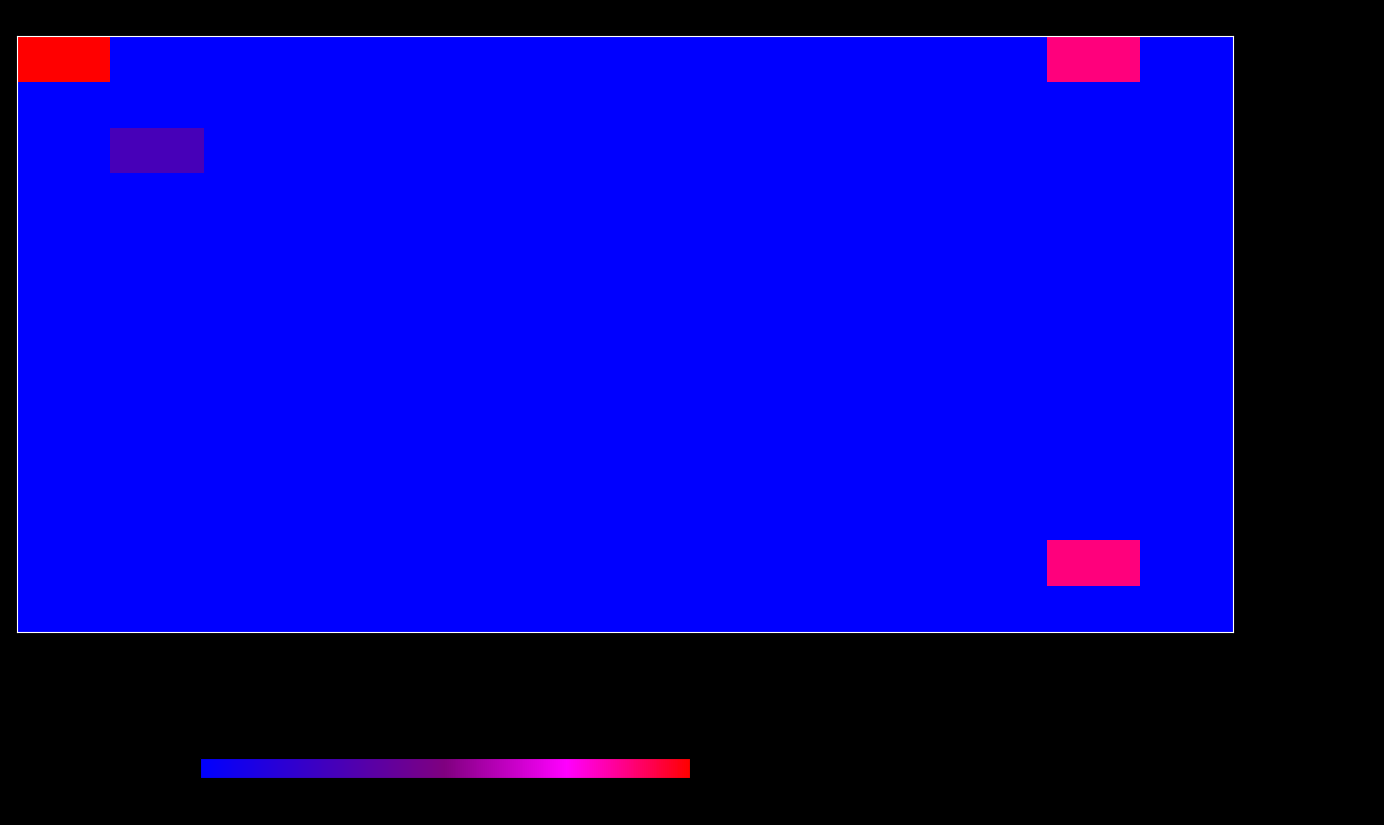

Reading right to left, list all the values displayed in this chart.

- id-0.0.contracts.0.items.0: id-31.0.contracts.0=0.0	id-30.0.contracts.0=3.2	id-29.0.contracts.0=0.0	id-10.0.contracts.0=0.0	id-8.0.contracts.0=0.0	id-7.0.contracts.0=0.0	id-6.0.contracts.0=0.0	id-5.0.contracts.0=0.0	id-4.0.contracts.0=0.0	id-3.0.contracts.0=0.0	id-2.0.contracts.0=0.0	id-1.0.contracts.0=0.0	id-0.0.contracts.0=3.6
- id-1.0.contracts.0.items.0: id-31.0.contracts.0=0.0	id-30.0.contracts.0=0.0	id-29.0.contracts.0=0.0	id-10.0.contracts.0=0.0	id-8.0.contracts.0=0.0	id-7.0.contracts.0=0.0	id-6.0.contracts.0=0.0	id-5.0.contracts.0=0.0	id-4.0.contracts.0=0.0	id-3.0.contracts.0=0.0	id-2.0.contracts.0=0.0	id-1.0.contracts.0=0.0	id-0.0.contracts.0=0.0
- id-2.0.contracts.0.items.0: id-31.0.contracts.0=0.0	id-30.0.contracts.0=0.0	id-29.0.contracts.0=0.0	id-10.0.contracts.0=0.0	id-8.0.contracts.0=0.0	id-7.0.contracts.0=0.0	id-6.0.contracts.0=0.0	id-5.0.contracts.0=0.0	id-4.0.contracts.0=0.0	id-3.0.contracts.0=0.0	id-2.0.contracts.0=0.0	id-1.0.contracts.0=1.0	id-0.0.contracts.0=0.0
- id-3.0.contracts.0.items.0: id-31.0.contracts.0=0.0	id-30.0.contracts.0=0.0	id-29.0.contracts.0=0.0	id-10.0.contracts.0=0.0	id-8.0.contracts.0=0.0	id-7.0.contracts.0=0.0	id-6.0.contracts.0=0.0	id-5.0.contracts.0=0.0	id-4.0.contracts.0=0.0	id-3.0.contracts.0=0.0	id-2.0.contracts.0=0.0	id-1.0.contracts.0=0.0	id-0.0.contracts.0=0.0
- id-4.0.contracts.0.items.0: id-31.0.contracts.0=0.0	id-30.0.contracts.0=0.0	id-29.0.contracts.0=0.0	id-10.0.contracts.0=0.0	id-8.0.contracts.0=0.0	id-7.0.contracts.0=0.0	id-6.0.contracts.0=0.0	id-5.0.contracts.0=0.0	id-4.0.contracts.0=0.0	id-3.0.contracts.0=0.0	id-2.0.contracts.0=0.0	id-1.0.contracts.0=0.0	id-0.0.contracts.0=0.0
- id-5.0.contracts.0.items.0: id-31.0.contracts.0=0.0	id-30.0.contracts.0=0.0	id-29.0.contracts.0=0.0	id-10.0.contracts.0=0.0	id-8.0.contracts.0=0.0	id-7.0.contracts.0=0.0	id-6.0.contracts.0=0.0	id-5.0.contracts.0=0.0	id-4.0.contracts.0=0.0	id-3.0.contracts.0=0.0	id-2.0.contracts.0=0.0	id-1.0.contracts.0=0.0	id-0.0.contracts.0=0.0
- id-6.0.contracts.0.items.0: id-31.0.contracts.0=0.0	id-30.0.contracts.0=0.0	id-29.0.contracts.0=0.0	id-10.0.contracts.0=0.0	id-8.0.contracts.0=0.0	id-7.0.contracts.0=0.0	id-6.0.contracts.0=0.0	id-5.0.contracts.0=0.0	id-4.0.contracts.0=0.0	id-3.0.contracts.0=0.0	id-2.0.contracts.0=0.0	id-1.0.contracts.0=0.0	id-0.0.contracts.0=0.0
- id-7.0.contracts.0.items.0: id-31.0.contracts.0=0.0	id-30.0.contracts.0=0.0	id-29.0.contracts.0=0.0	id-10.0.contracts.0=0.0	id-8.0.contracts.0=0.0	id-7.0.contracts.0=0.0	id-6.0.contracts.0=0.0	id-5.0.contracts.0=0.0	id-4.0.contracts.0=0.0	id-3.0.contracts.0=0.0	id-2.0.contracts.0=0.0	id-1.0.contracts.0=0.0	id-0.0.contracts.0=0.0
- id-8.0.contracts.0.items.0: id-31.0.contracts.0=0.0	id-30.0.contracts.0=0.0	id-29.0.contracts.0=0.0	id-10.0.contracts.0=0.0	id-8.0.contracts.0=0.0	id-7.0.contracts.0=0.0	id-6.0.contracts.0=0.0	id-5.0.contracts.0=0.0	id-4.0.contracts.0=0.0	id-3.0.contracts.0=0.0	id-2.0.contracts.0=0.0	id-1.0.contracts.0=0.0	id-0.0.contracts.0=0.0
- id-10.0.contracts.0.items.0: id-31.0.contracts.0=0.0	id-30.0.contracts.0=0.0	id-29.0.contracts.0=0.0	id-10.0.contracts.0=0.0	id-8.0.contracts.0=0.0	id-7.0.contracts.0=0.0	id-6.0.contracts.0=0.0	id-5.0.contracts.0=0.0	id-4.0.contracts.0=0.0	id-3.0.contracts.0=0.0	id-2.0.contracts.0=0.0	id-1.0.contracts.0=0.0	id-0.0.contracts.0=0.0
- id-29.0.contracts.0.items.0: id-31.0.contracts.0=0.0	id-30.0.contracts.0=0.0	id-29.0.contracts.0=0.0	id-10.0.contracts.0=0.0	id-8.0.contracts.0=0.0	id-7.0.contracts.0=0.0	id-6.0.contracts.0=0.0	id-5.0.contracts.0=0.0	id-4.0.contracts.0=0.0	id-3.0.contracts.0=0.0	id-2.0.contracts.0=0.0	id-1.0.contracts.0=0.0	id-0.0.contracts.0=0.0
- id-30.0.contracts.0.items.0: id-31.0.contracts.0=0.0	id-30.0.contracts.0=3.2	id-29.0.contracts.0=0.0	id-10.0.contracts.0=0.0	id-8.0.contracts.0=0.0	id-7.0.contracts.0=0.0	id-6.0.contracts.0=0.0	id-5.0.contracts.0=0.0	id-4.0.contracts.0=0.0	id-3.0.contracts.0=0.0	id-2.0.contracts.0=0.0	id-1.0.contracts.0=0.0	id-0.0.contracts.0=0.0
- id-31.0.contracts.0.items.0: id-31.0.contracts.0=0.0	id-30.0.contracts.0=0.0	id-29.0.contracts.0=0.0	id-10.0.contracts.0=0.0	id-8.0.contracts.0=0.0	id-7.0.contracts.0=0.0	id-6.0.contracts.0=0.0	id-5.0.contracts.0=0.0	id-4.0.contracts.0=0.0	id-3.0.contracts.0=0.0	id-2.0.contracts.0=0.0	id-1.0.contracts.0=0.0	id-0.0.contracts.0=0.0